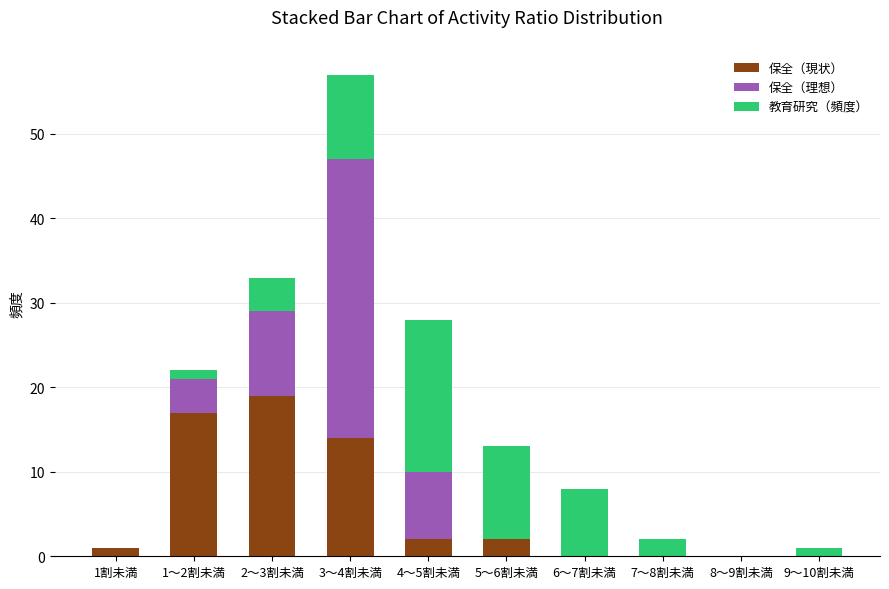

At which category is the sum across all series the highest?

3～4割未満